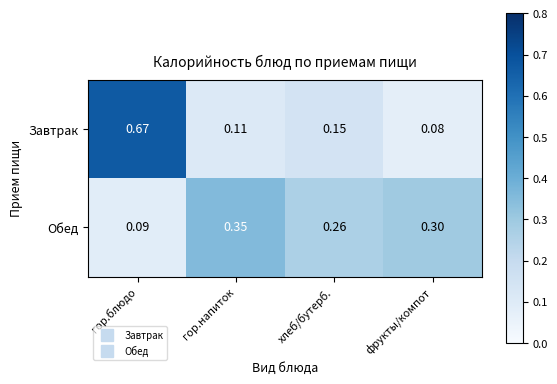

What is the difference between the highest and lowest values at гор.напиток?

0.2